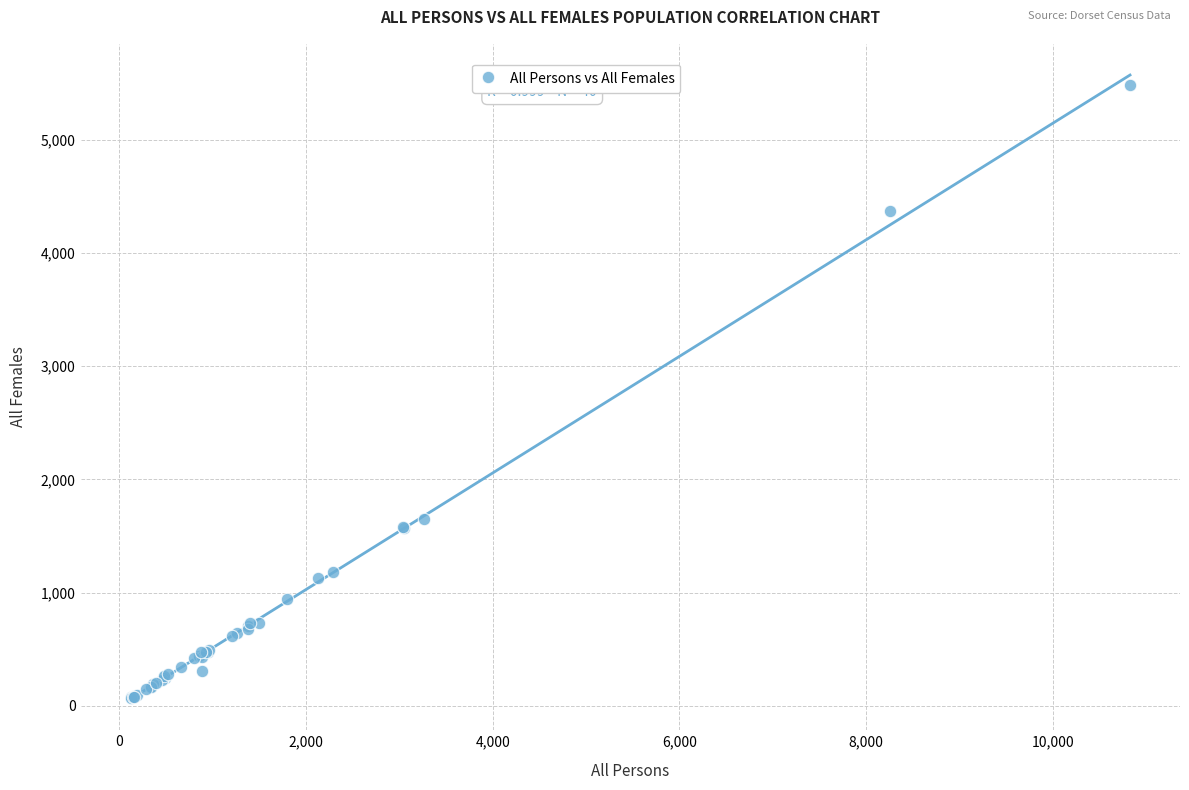

What Y value in the scatter plot is closest to 2773?

1653